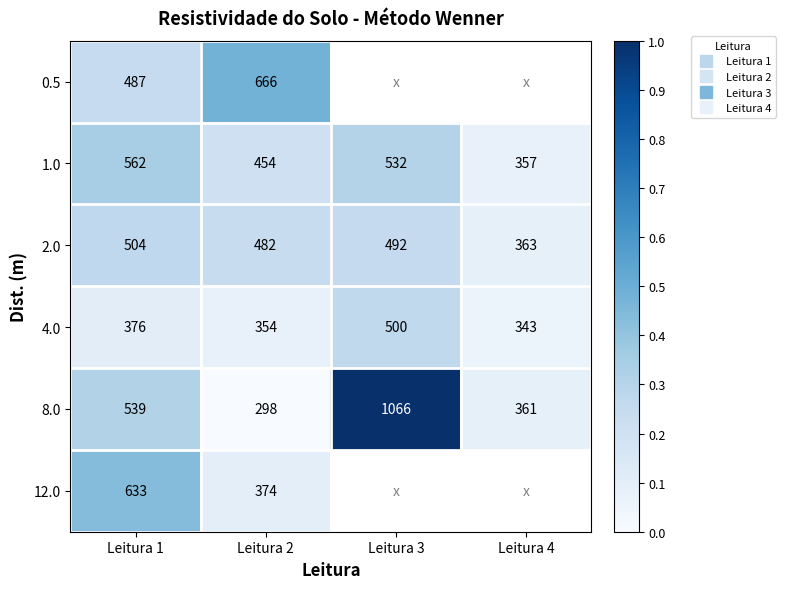

Read the 4.0 value at Leitura 4.

0.1